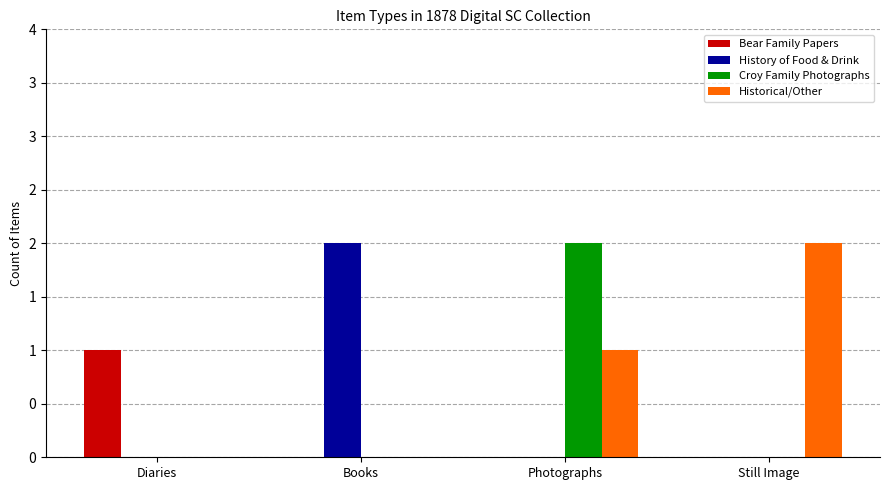

At which category is the sum across all series the highest?

Photographs